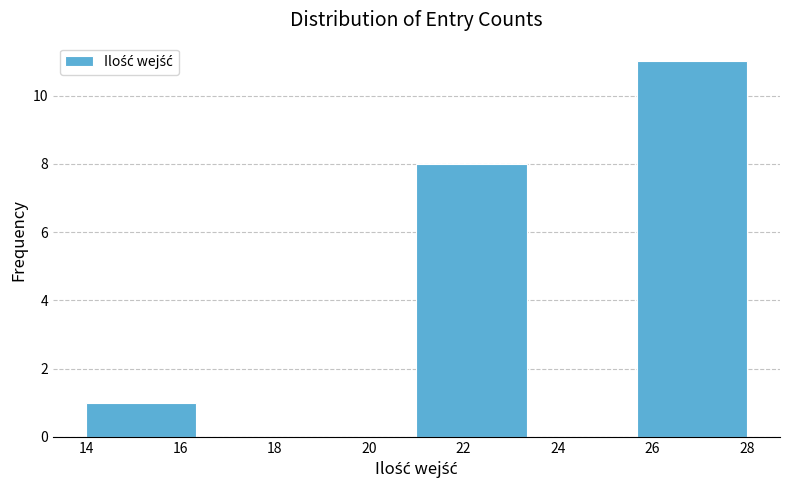

Reading left to right, transcribe this chart: for each bar, give the range it covers on the x-axis and its height. Neither the bar edges nor the heights are printed on the chart, so give them approximately, as read against the axes.

14.0 to 16.4: 1
16.4 to 18.6: 0
18.6 to 21.0: 0
21.0 to 23.4: 8
23.4 to 25.6: 0
25.6 to 28.0: 11